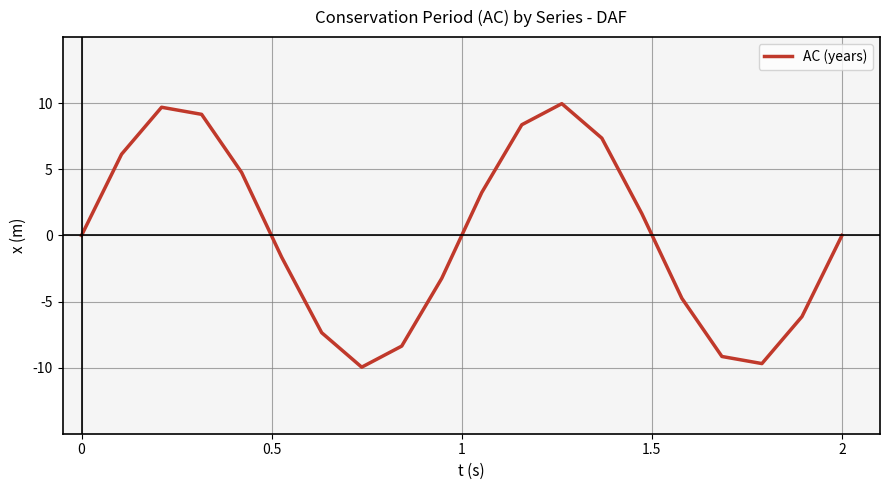

Does the chart have visible grid lines?

Yes